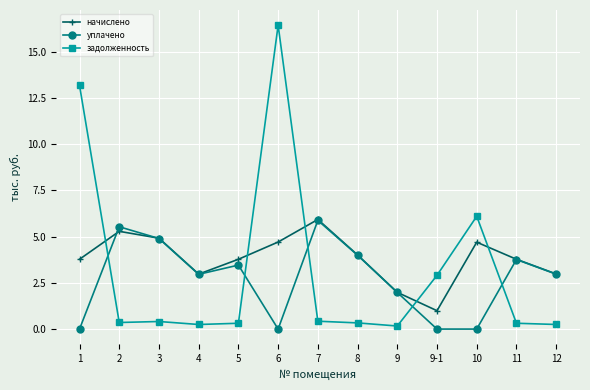

What is the greatest value displayed?

16.4